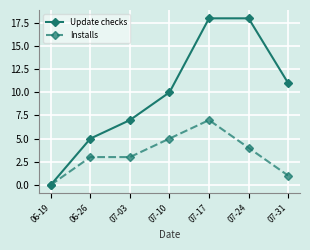

True or false: Installs has more than 0 points higher than both neighbors.

True